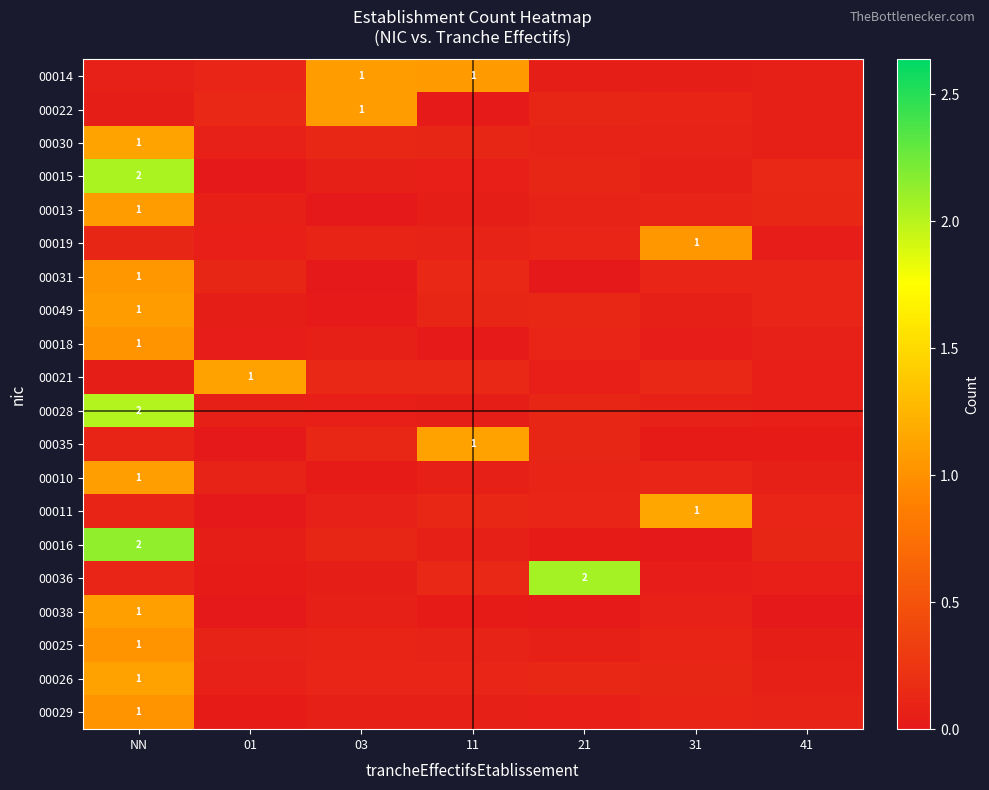

What is the total value across all series at 01?

2.2